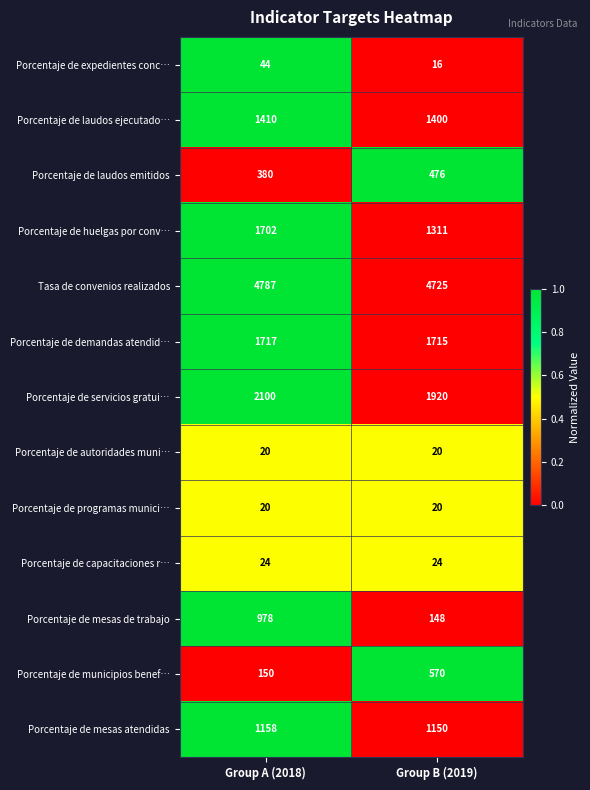

Reading left to right, transcribe all the data shown in this chart.

Porcentaje de expedientes conc…: 44	16
Porcentaje de laudos ejecutado…: 1410	1400
Porcentaje de laudos emitidos: 380	476
Porcentaje de huelgas por conv…: 1702	1311
Tasa de convenios realizados: 4787	4725
Porcentaje de demandas atendid…: 1717	1715
Porcentaje de servicios gratui…: 2100	1920
Porcentaje de autoridades muni…: 20	20
Porcentaje de programas munici…: 20	20
Porcentaje de capacitaciones r…: 24	24
Porcentaje de mesas de trabajo: 978	148
Porcentaje de municipios benef…: 150	570
Porcentaje de mesas atendidas: 1158	1150